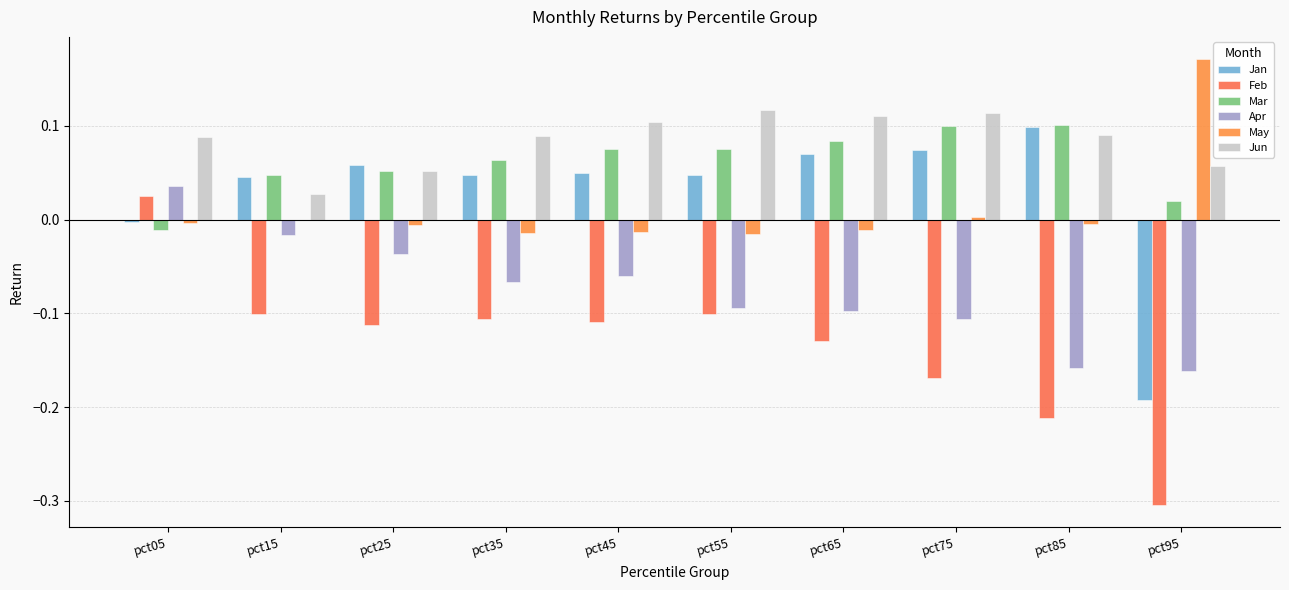

What are all the series names shown in the legend?

Jan, Feb, Mar, Apr, May, Jun